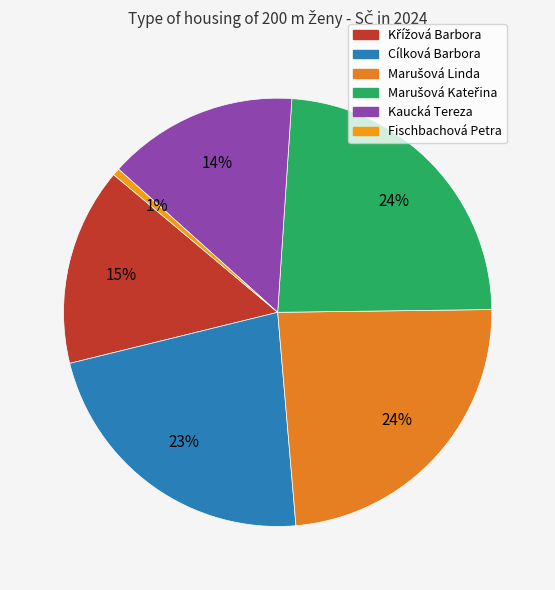

How many slices are in this pie chart?

6